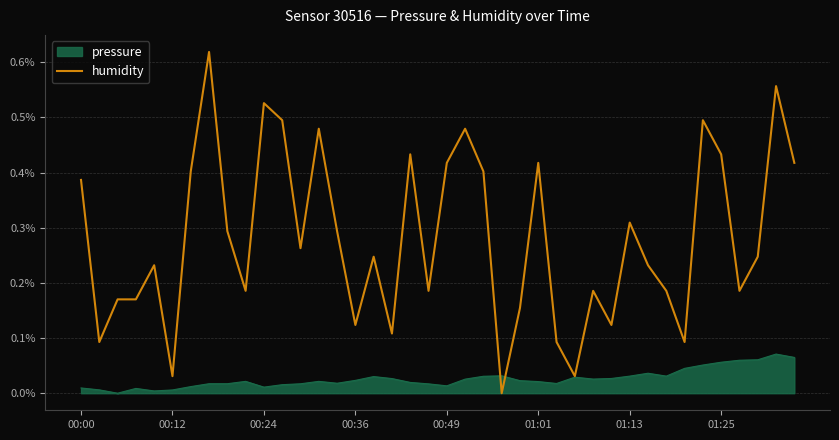

Which series has the largest total across all categories?

humidity